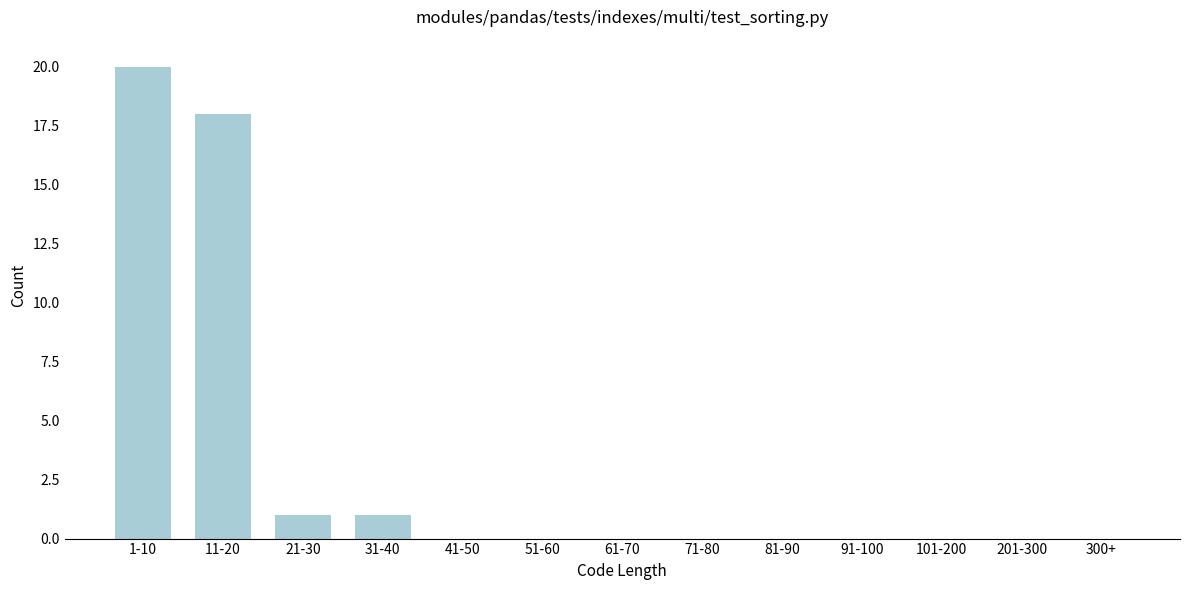

Reading left to right, transcribe all the data shown in this chart.

1-10=20	11-20=18	21-30=1	31-40=1	41-50=0	51-60=0	61-70=0	71-80=0	81-90=0	91-100=0	101-200=0	201-300=0	300+=0